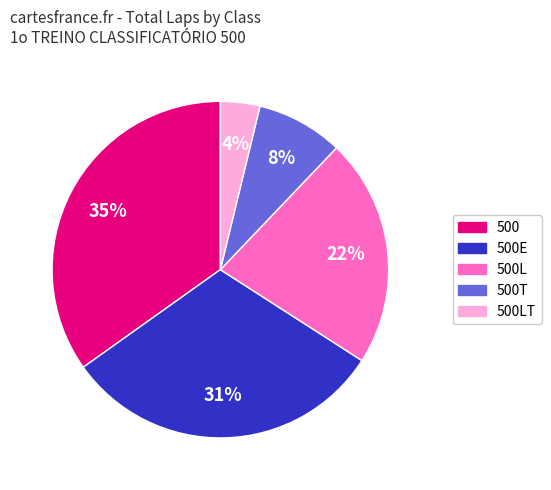

Which slice is the largest?

500